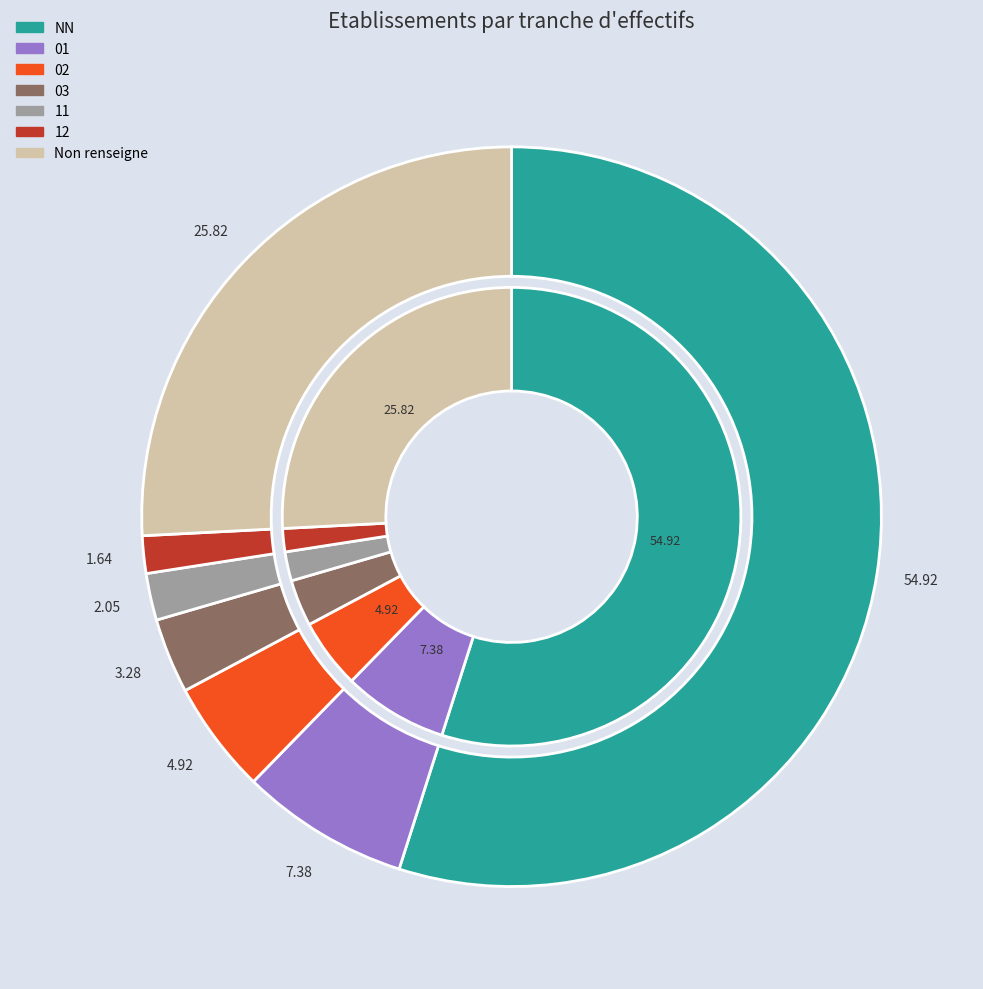

What percentage is the 11 slice, to the nearest percent?

2%